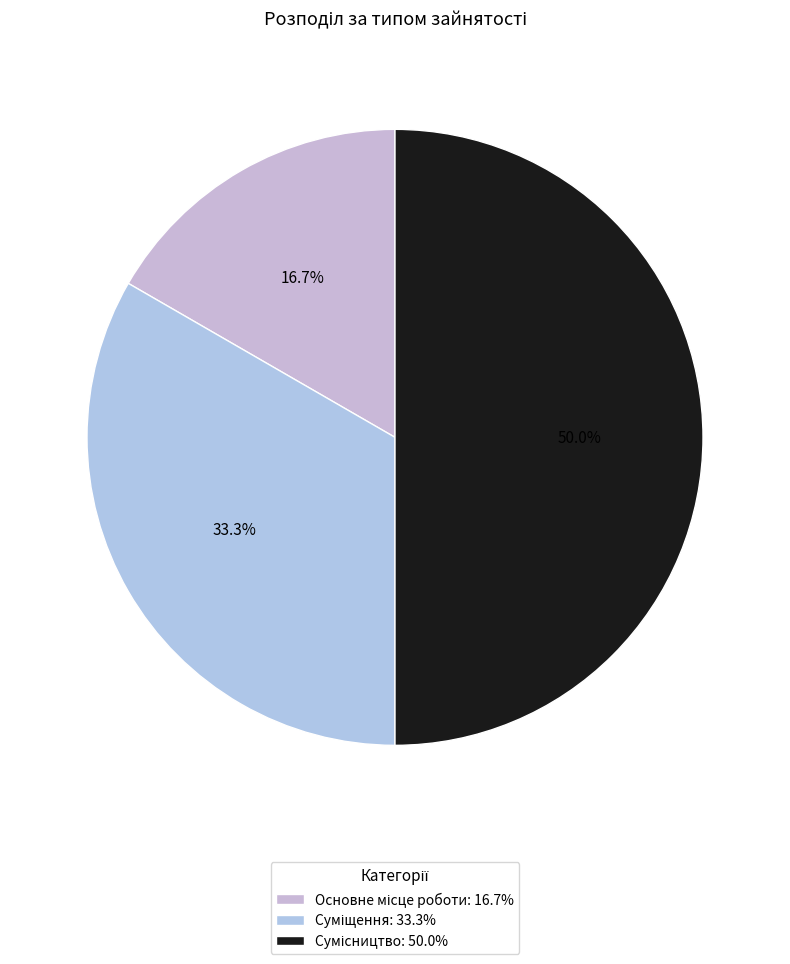

Does Суміщення account for over 50% of the chart?

No